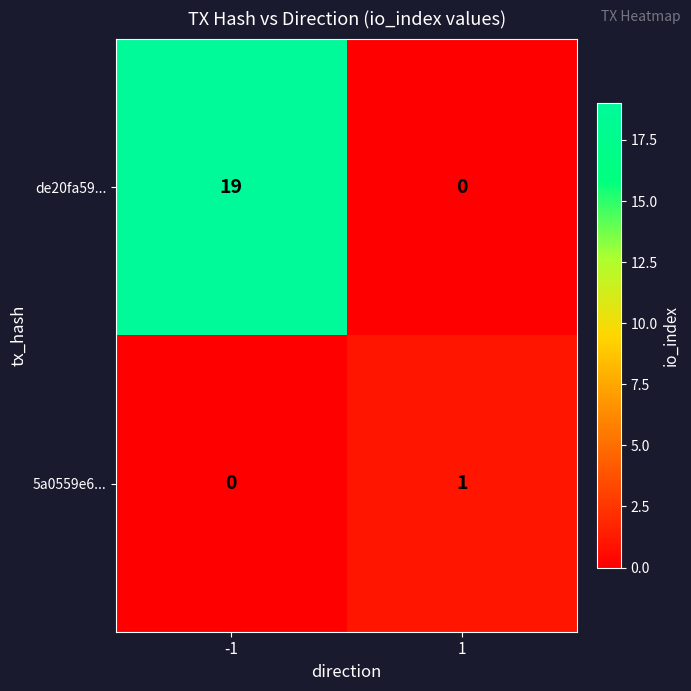

The de20fa59... series shows 19 at -1. True or false?

True